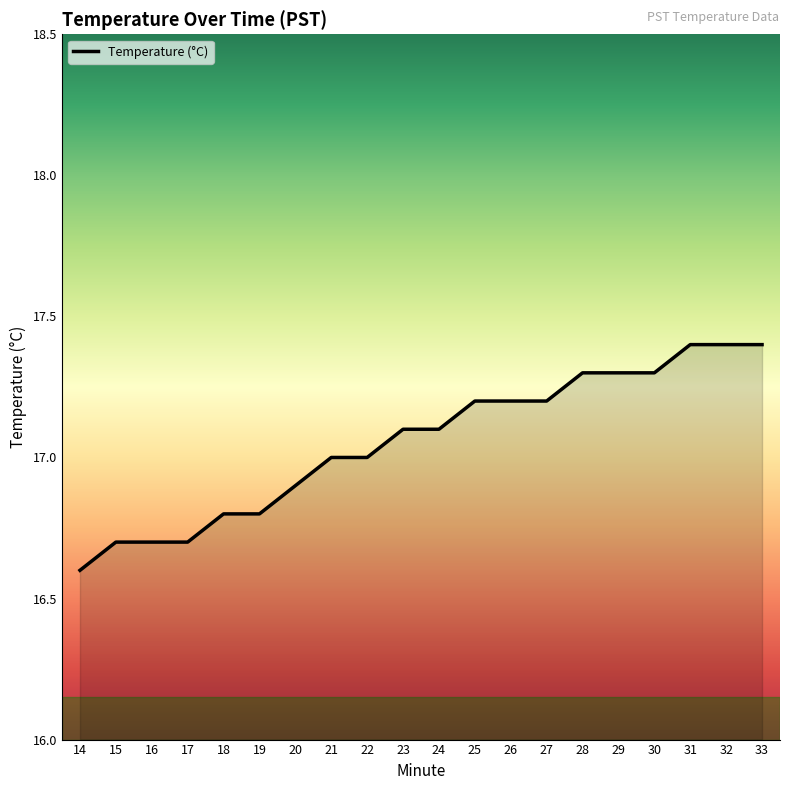

Approximately how many times larger is the value at 33 compared to 30?

1.0